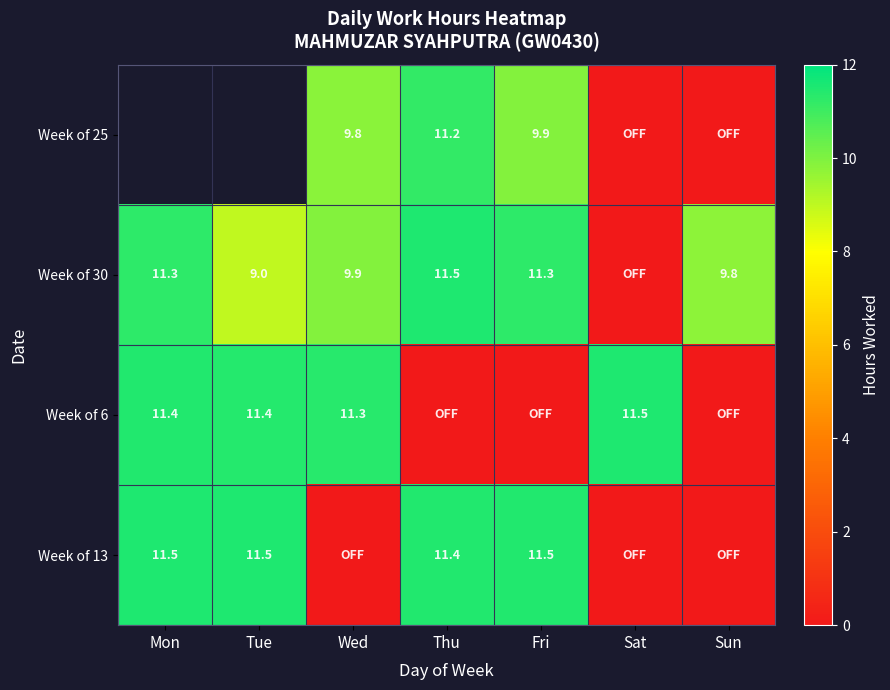

Is the value of Week of 13 at Thu greater than the value of Week of 30 at Tue?

Yes